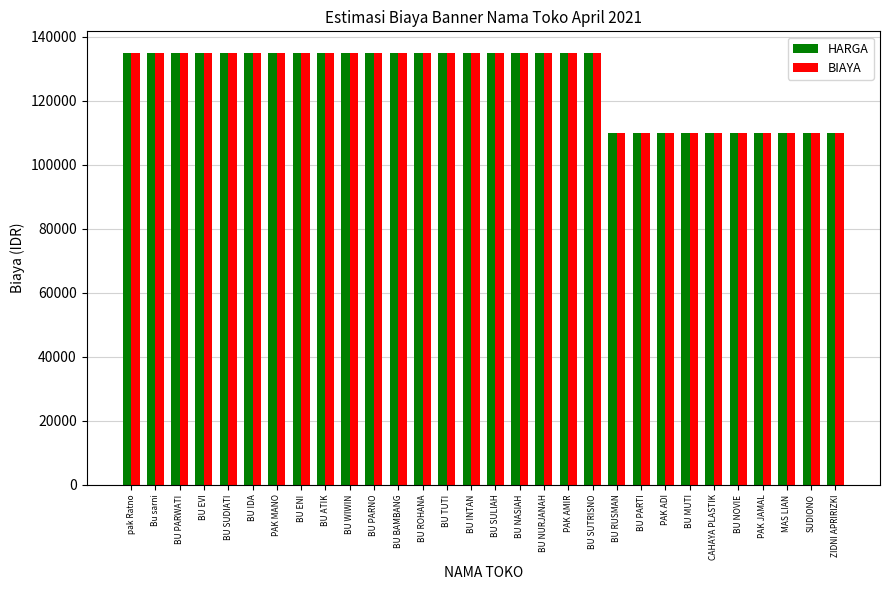

What are all the series names shown in the legend?

HARGA, BIAYA